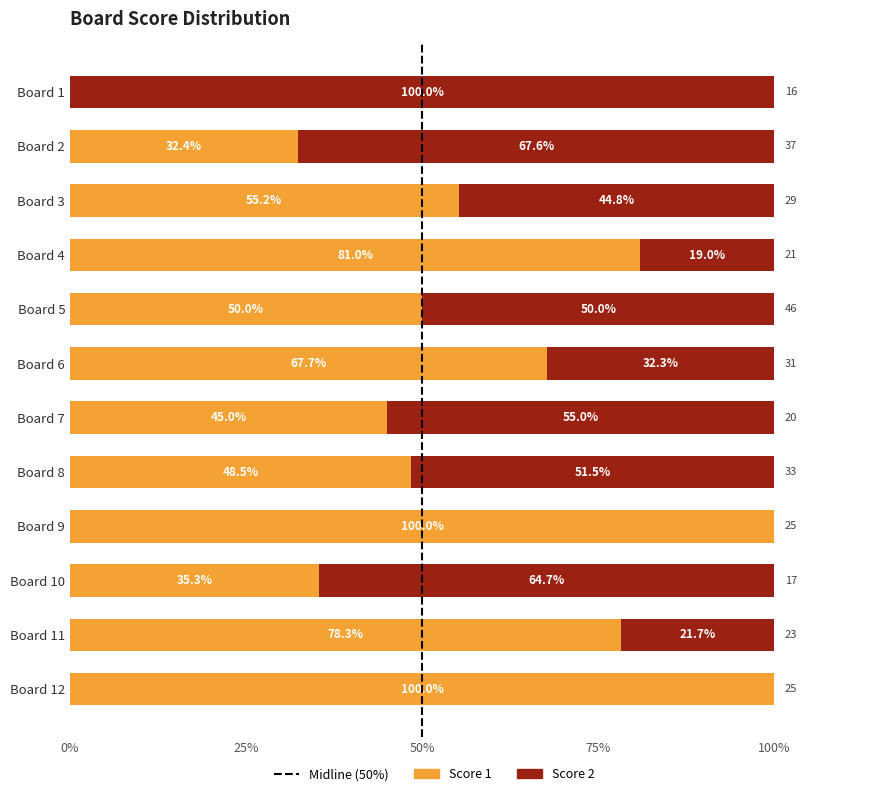

What is the total value across all series at Board 5?

100.0